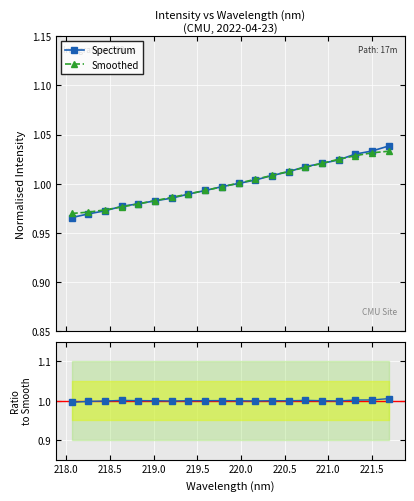

What is the minimum value for Ratio to Smoothed?

1.0